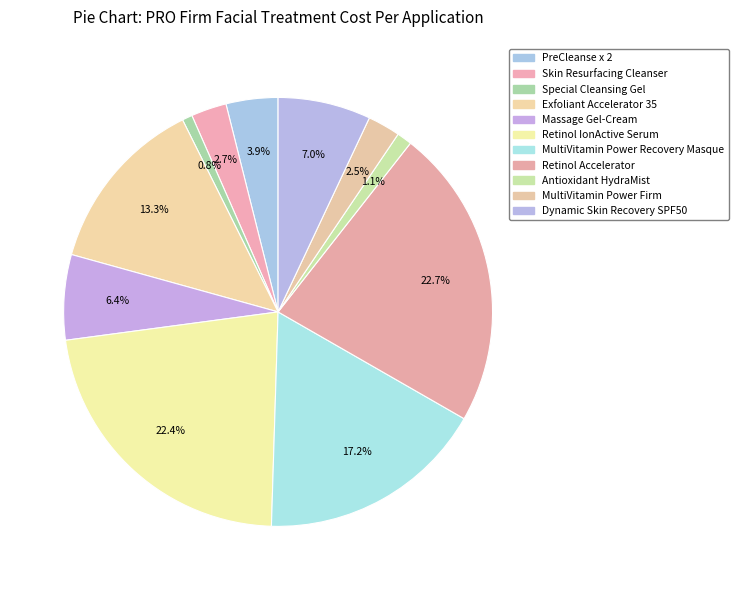

How many segments does this pie chart have?

11